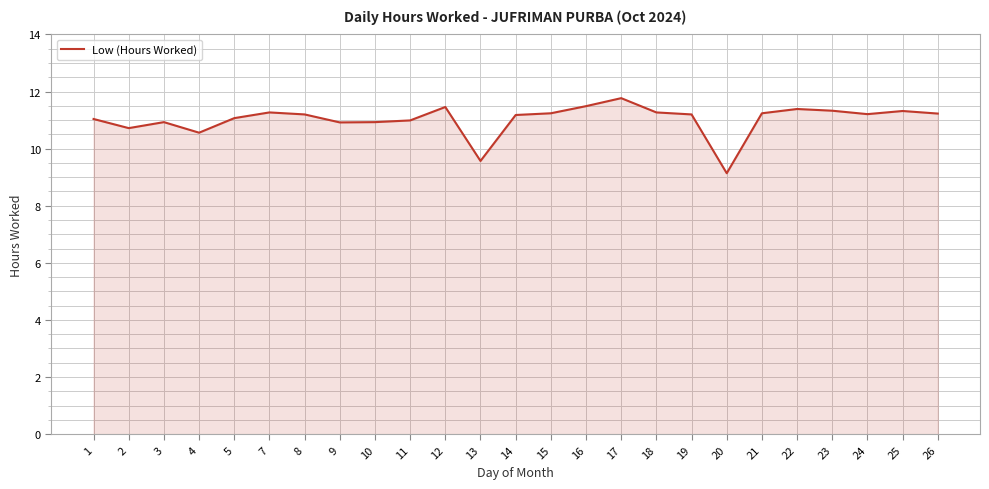

What is the approximate value at 24?

11.2